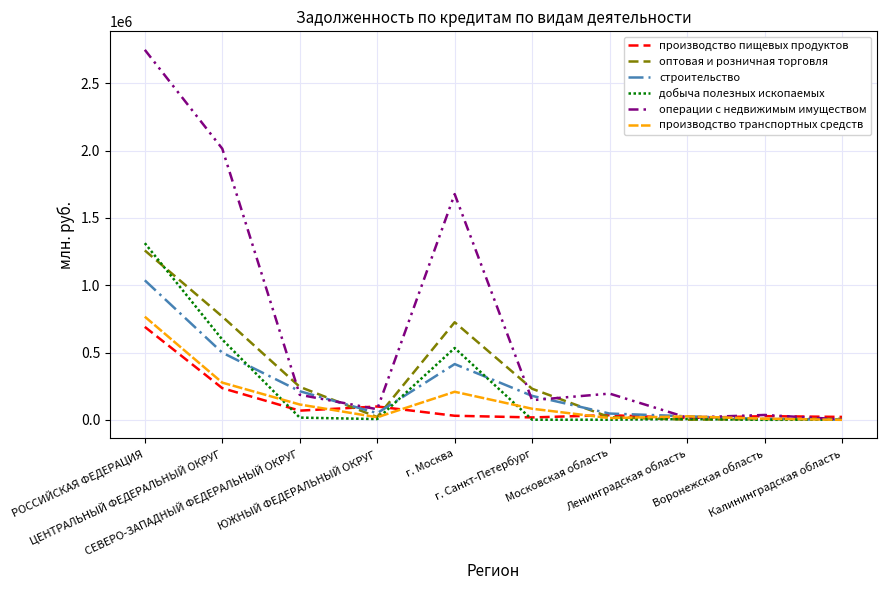

Which series has the largest range (max minus min)?

операции с недвижимым имуществом